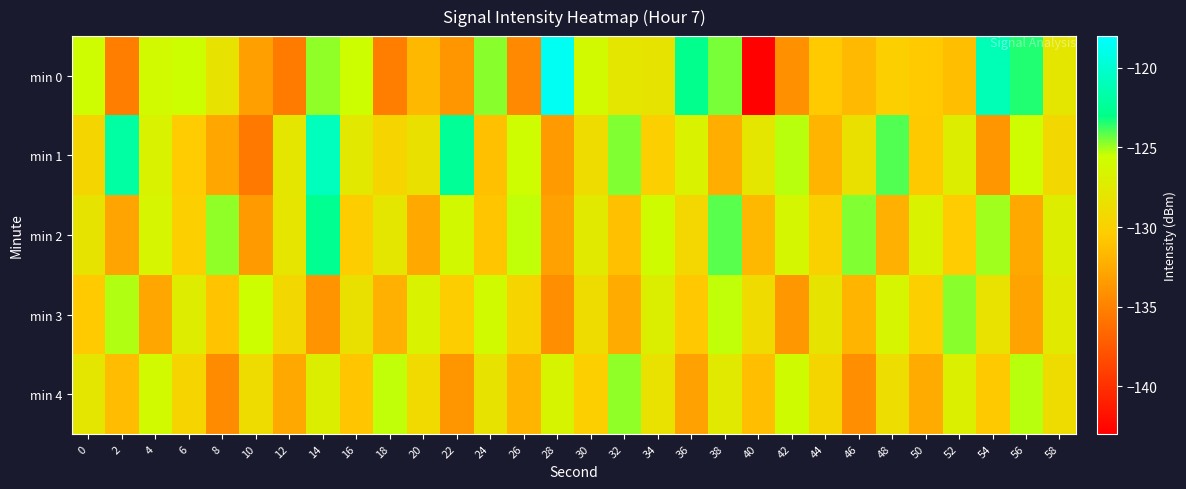

Which category has the highest value across all series?

28